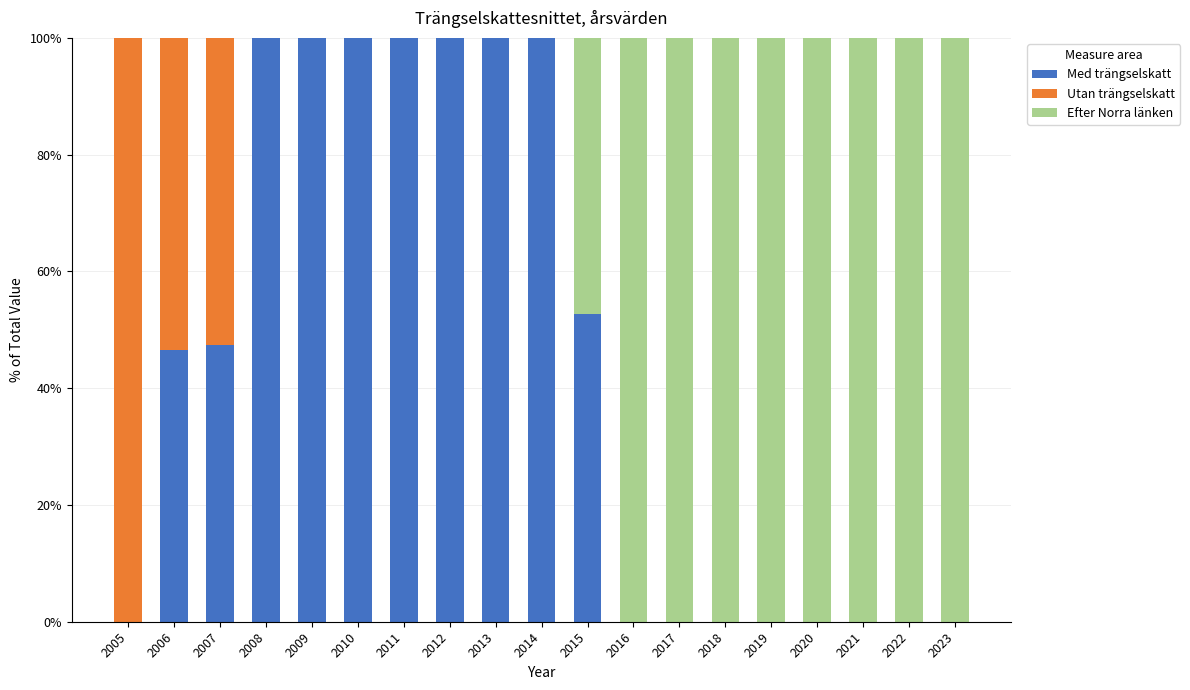

True or false: Med trängselskatt has a value of 100.0 at 2010.

True